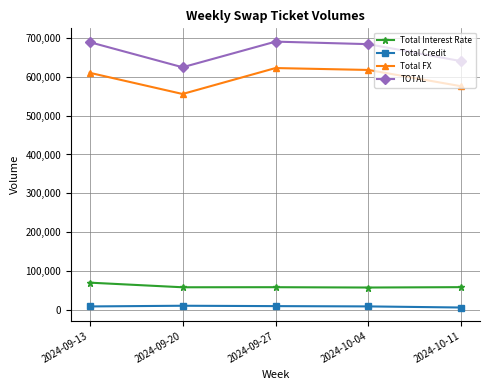

What is the average value of the Total Interest Rate series?

60517